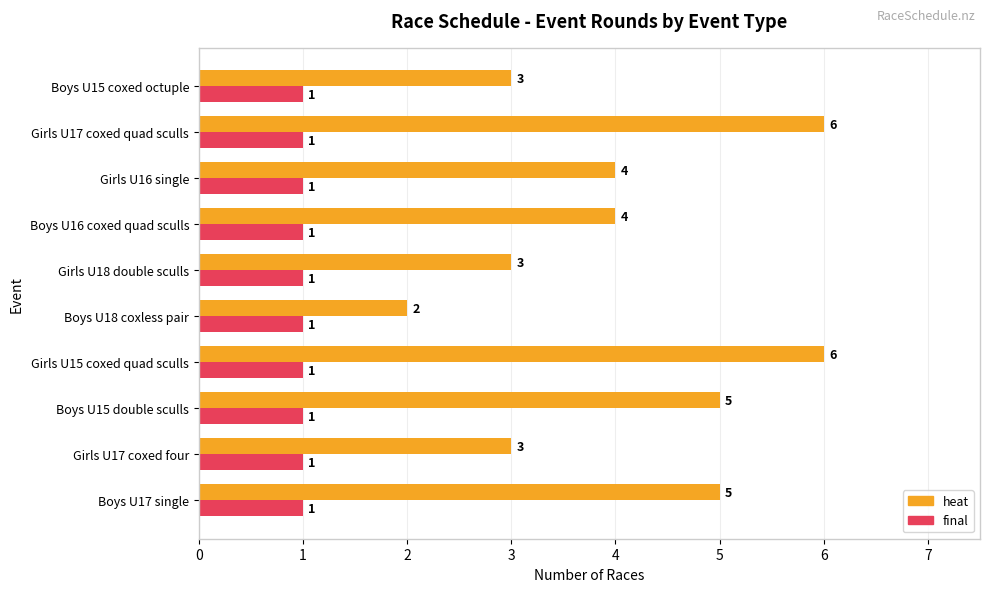

Which series has the largest total across all categories?

heat